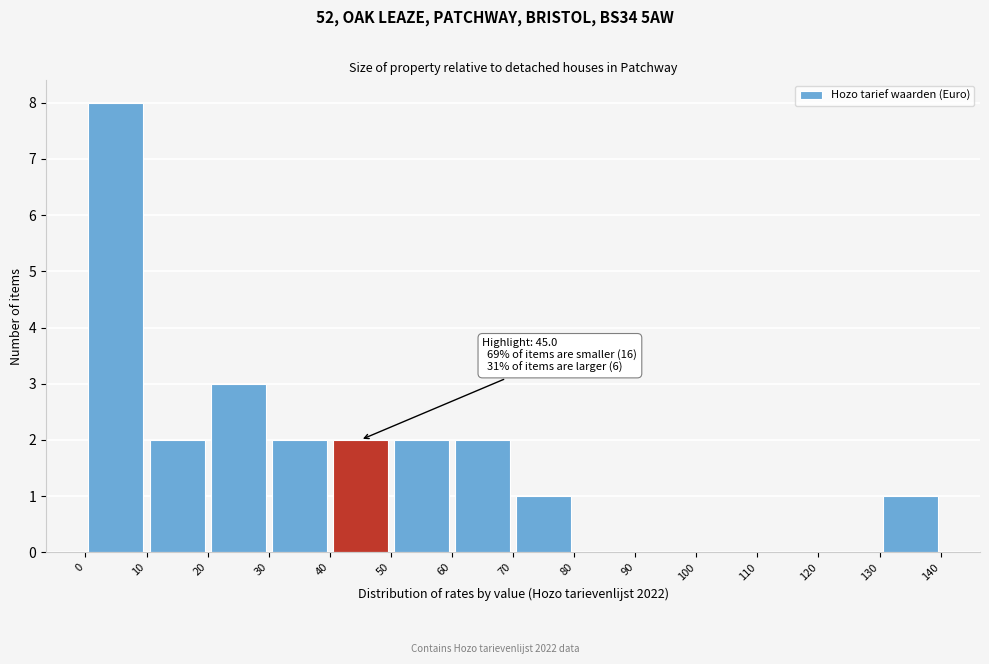

Over which range of the x-axis is the bar tallest?

0 to 10